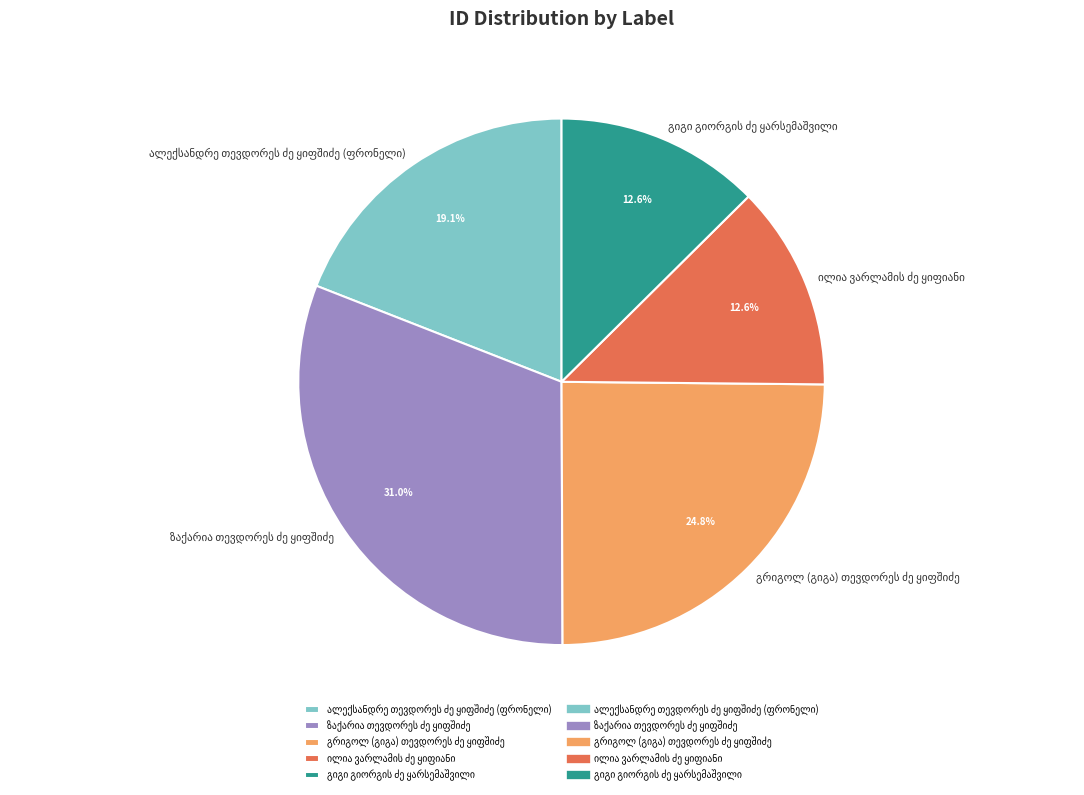

Is there any slice that represents more than half of the pie?

No